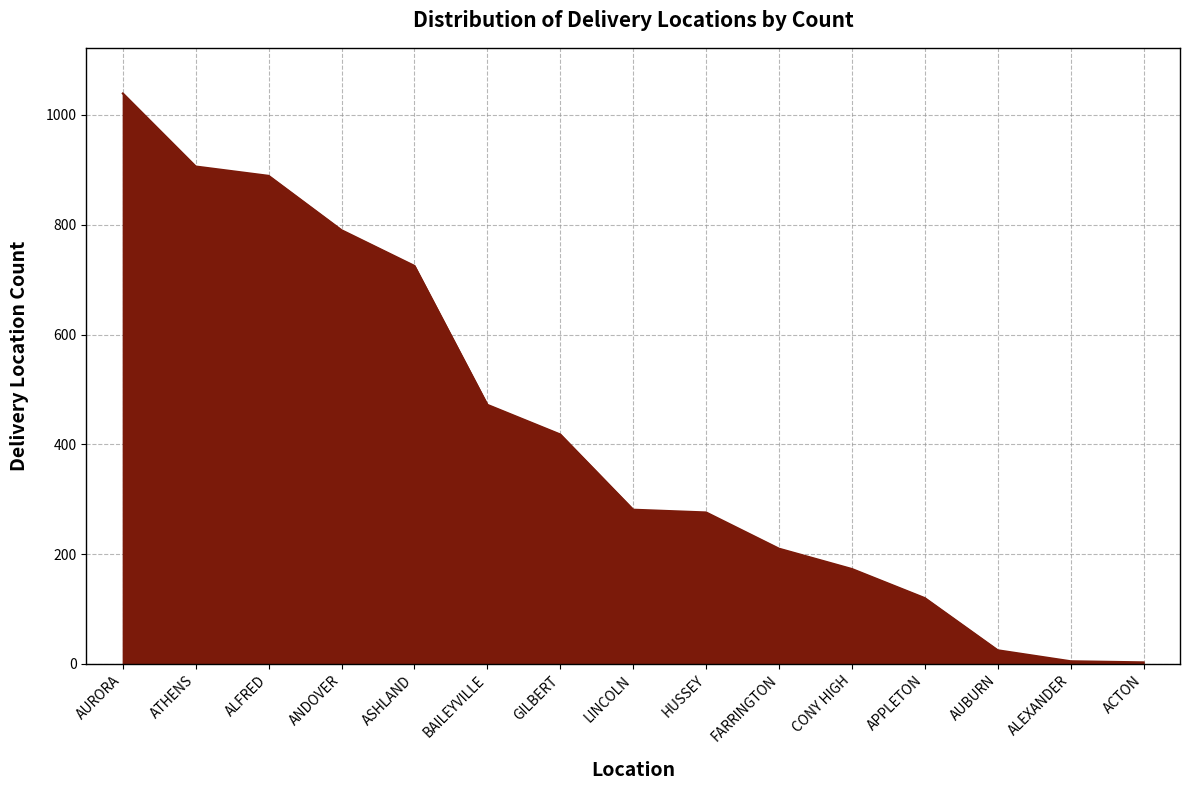

What is the sum of all values?

6332